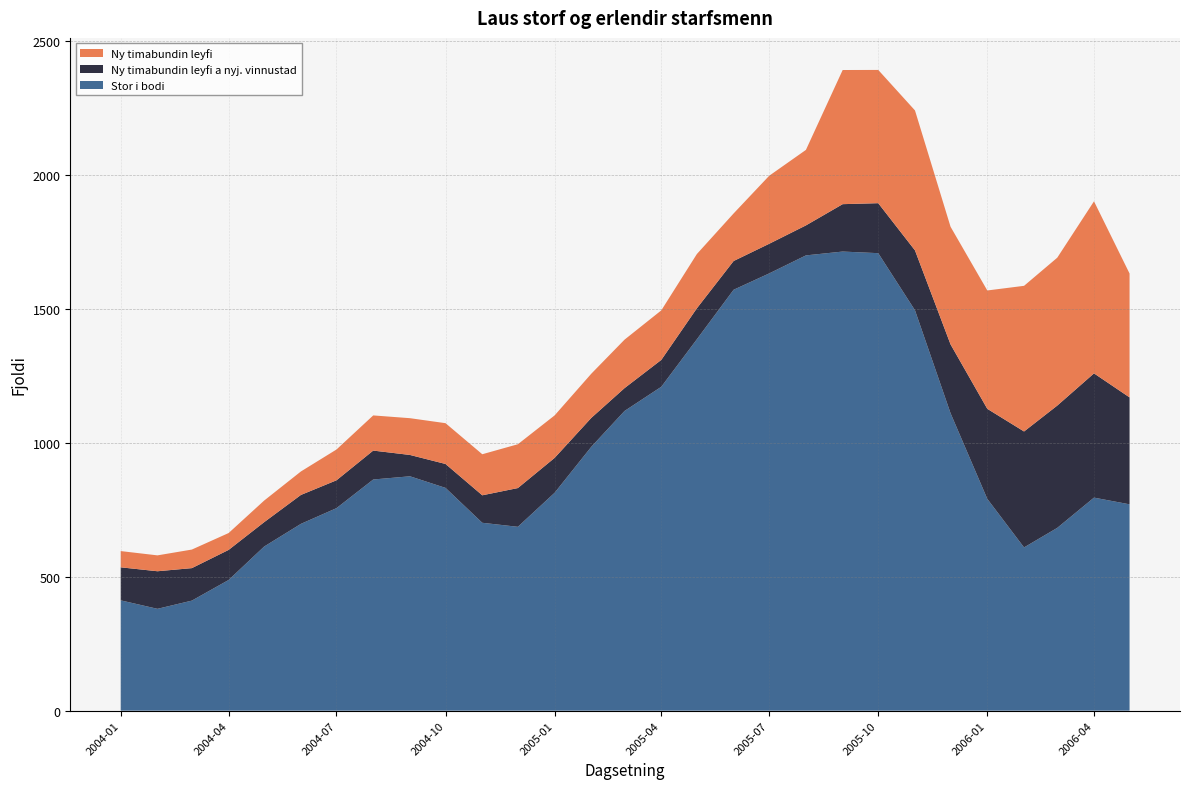

Reading left to right, what are all the values shown in this chart?

Ny timabundin leyfi: 60.7	59.3	69.3	63.0	80.7	87.7	115.0	131.3	137.3	152.3	153.3	163.7	158.7	165.0	181.0	185.0	202.7	177.7	254.0	282.0	501.0	497.7	522.7	439.3	442.0	544.0	552.3	642.7	462.7
Ny timabundin leyfi a nyj. vinnustad: 123.3	140.3	121.3	112.3	91.0	108.0	104.0	108.0	79.7	89.3	102.7	144.7	130.3	108.0	85.3	100.3	115.7	107.3	110.7	112.0	177.0	186.7	223.7	257.0	336.3	433.0	456.7	464.0	399.3
Stor i bodi: 412.0	380.3	411.0	488.0	613.0	697.7	756.3	863.3	875.3	832.0	701.7	686.7	813.7	985.7	1119.3	1209.7	1387.0	1572.0	1633.0	1700.3	1714.7	1708.7	1495.3	1111.0	791.0	609.7	682.7	795.7	770.7